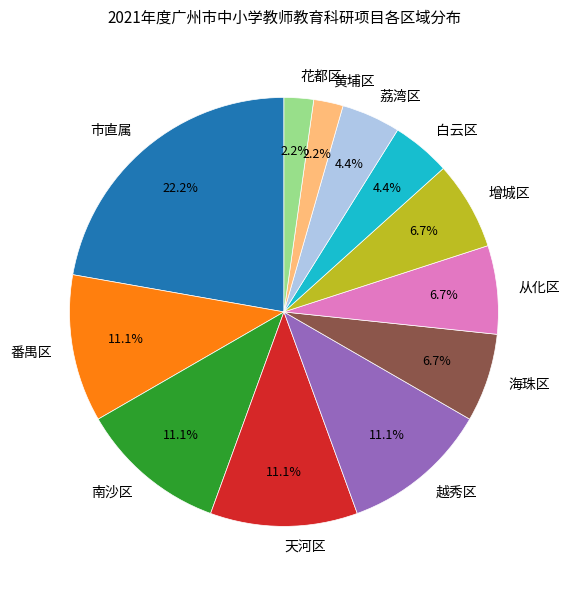

Which slice is the largest?

市直属